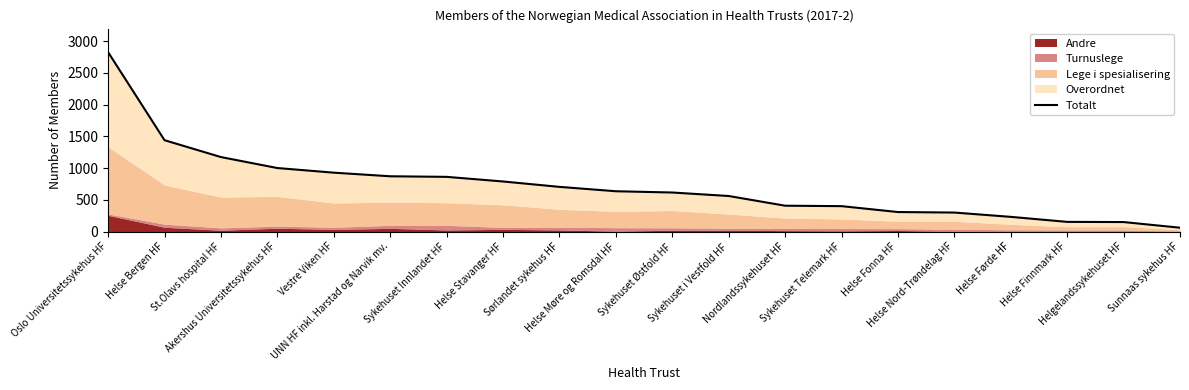

What is the maximum value shown in the chart?

2828